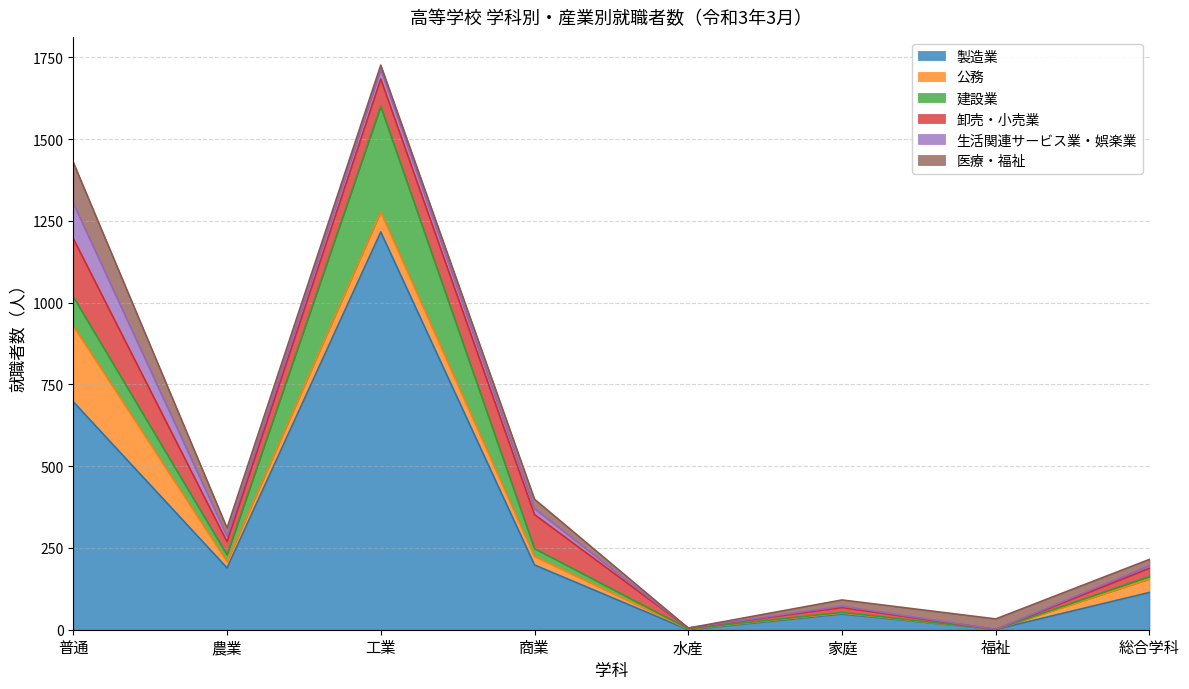

How many lines are shown in the chart?

6